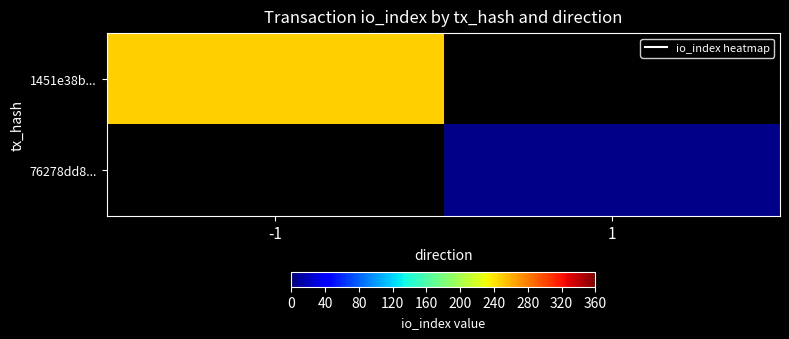

What value does the 76278dd8... series have at 1?

3.0